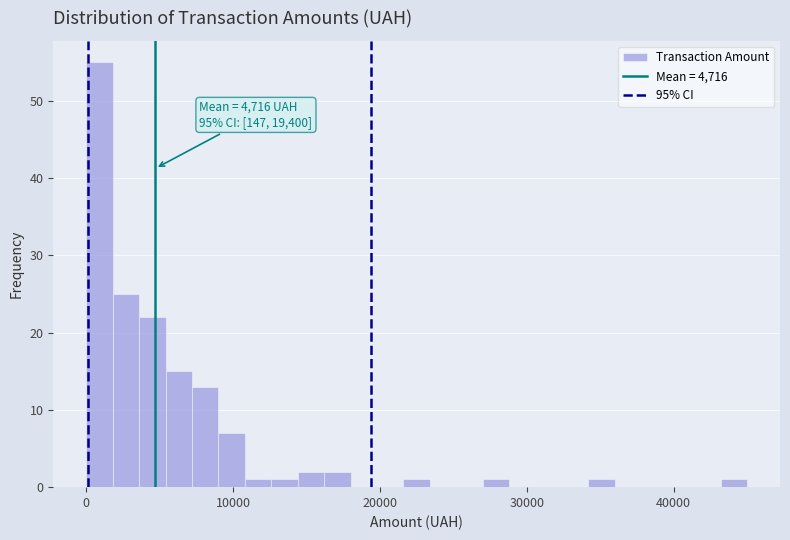

Around what value on the x-axis is the tallest bar? Give the approximate position of its centre, as read against the axis.

1000